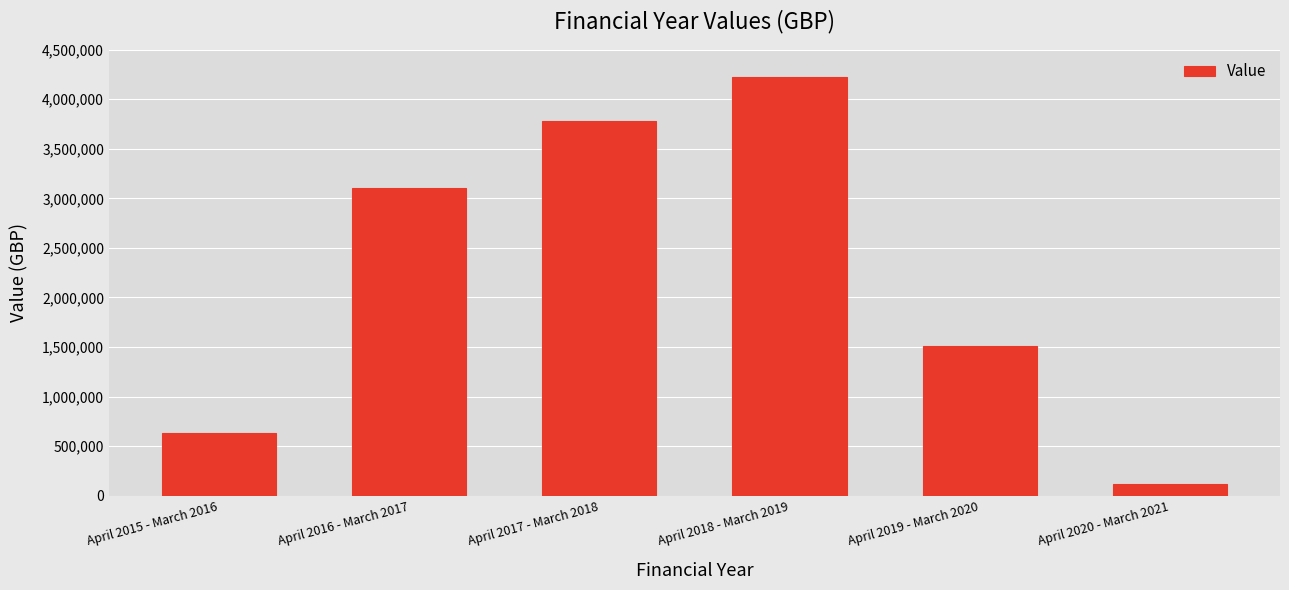

At which label is the value closest to 2172891?

April 2019 - March 2020